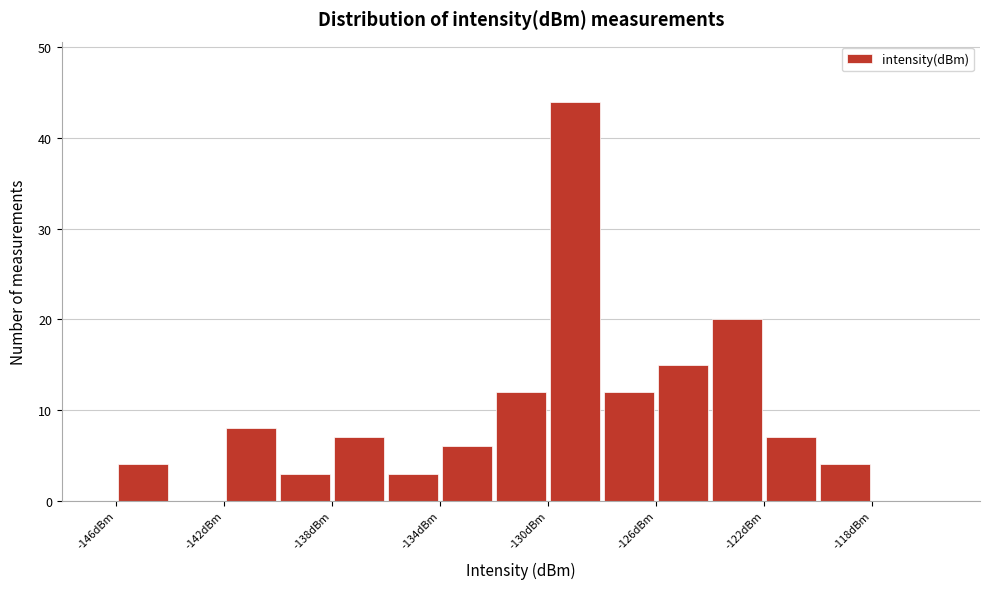

Reading left to right, list every bar in this chart as the range it spans on the x-axis followed by its height. The values are not printed on the chart, so give them approximately, as read against the axis.

-146 to -144: 4
-144 to -142: 0
-142 to -140: 8
-140 to -138: 3
-138 to -136: 7
-136 to -134: 3
-134 to -132: 6
-132 to -130: 12
-130 to -128: 44
-128 to -126: 12
-126 to -124: 15
-124 to -122: 20
-122 to -120: 7
-120 to -118: 4
-118 to -116: 0